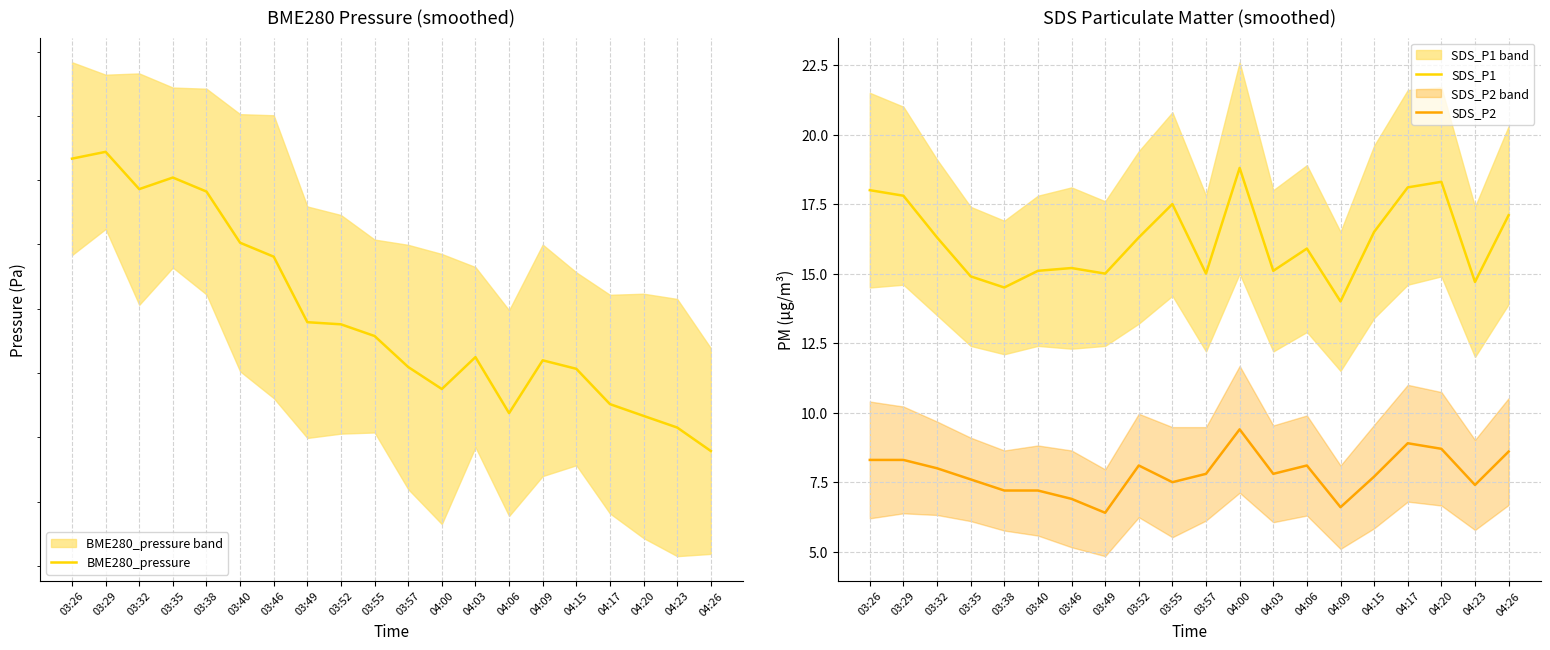

Which series has the widest spread of values?

BME280_pressure